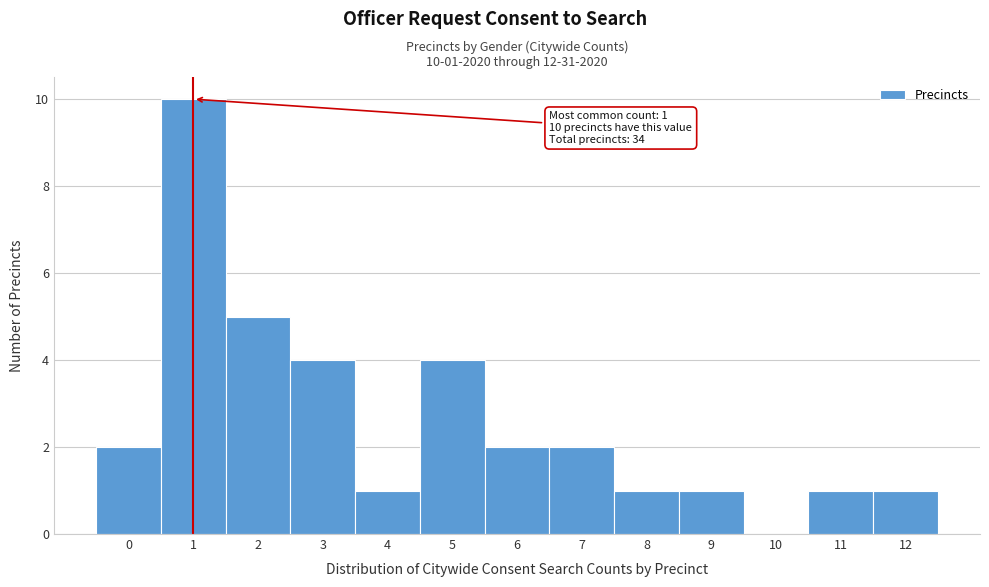

Reading left to right, what are all the values shown in this chart?

0=2	1=10	2=5	3=4	4=1	5=4	6=2	7=2	8=1	9=1	10=0	11=1	12=1